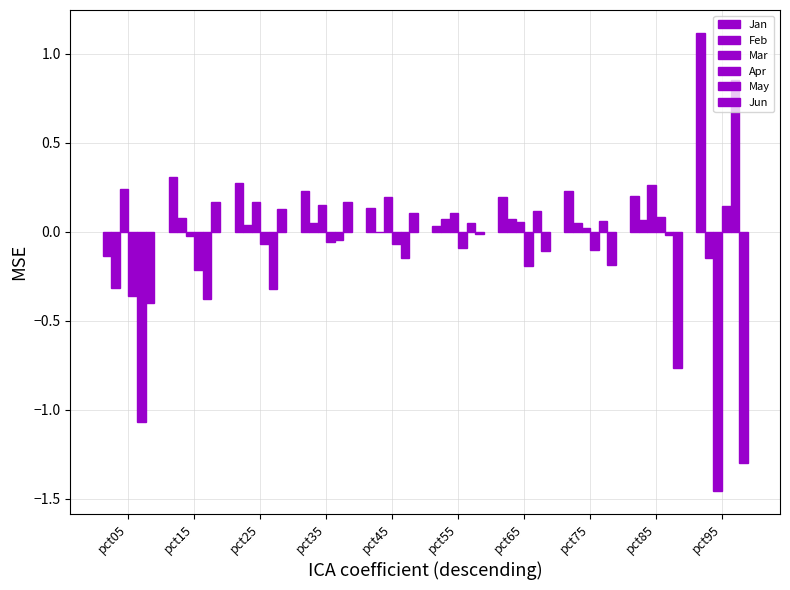

Count the number of data series in this chart.

6